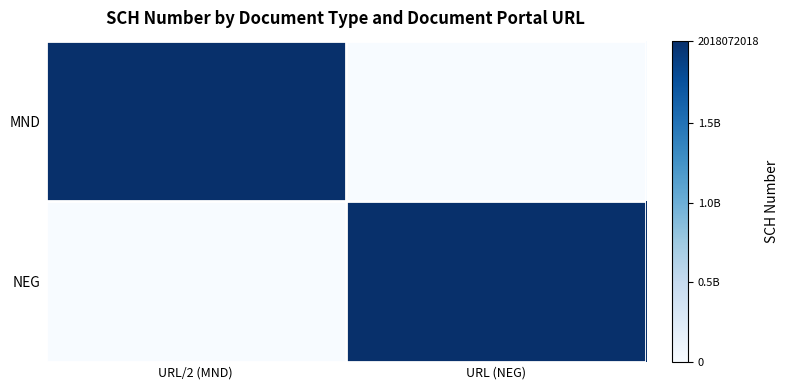

Which series has the widest spread of values?

MND